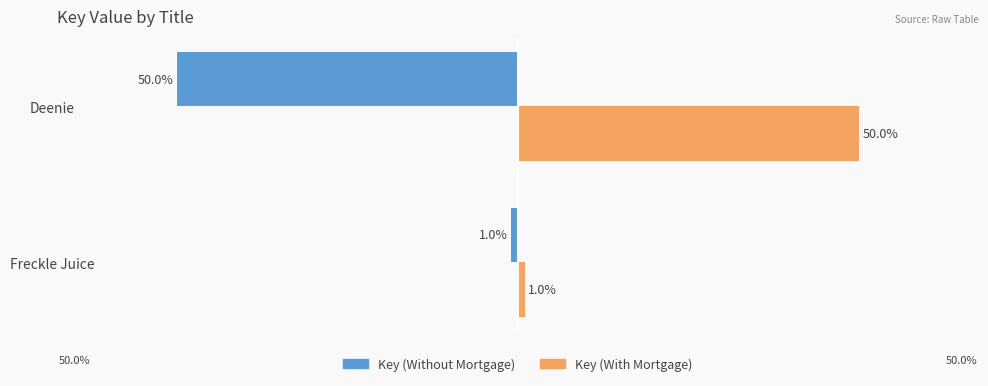

What are all the series names shown in the legend?

Key (Without Mortgage), Key (With Mortgage)